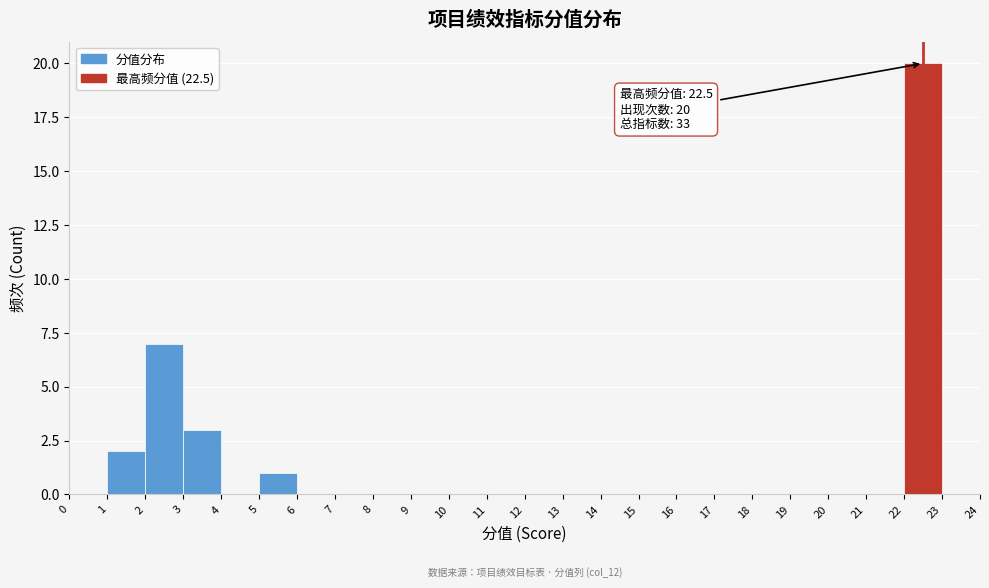

Over which range of the x-axis is the bar tallest?

22 to 23